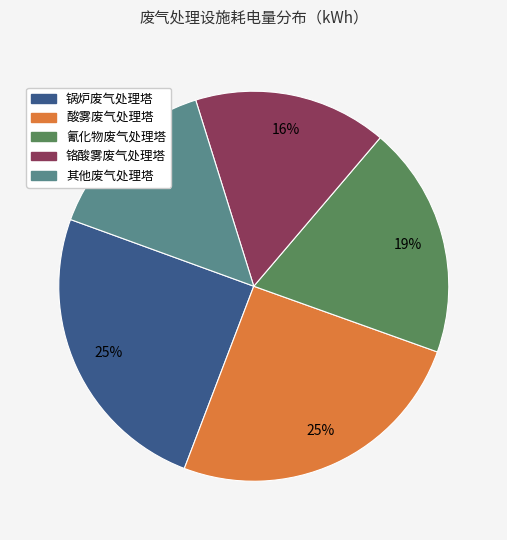

How many slices are in this pie chart?

5